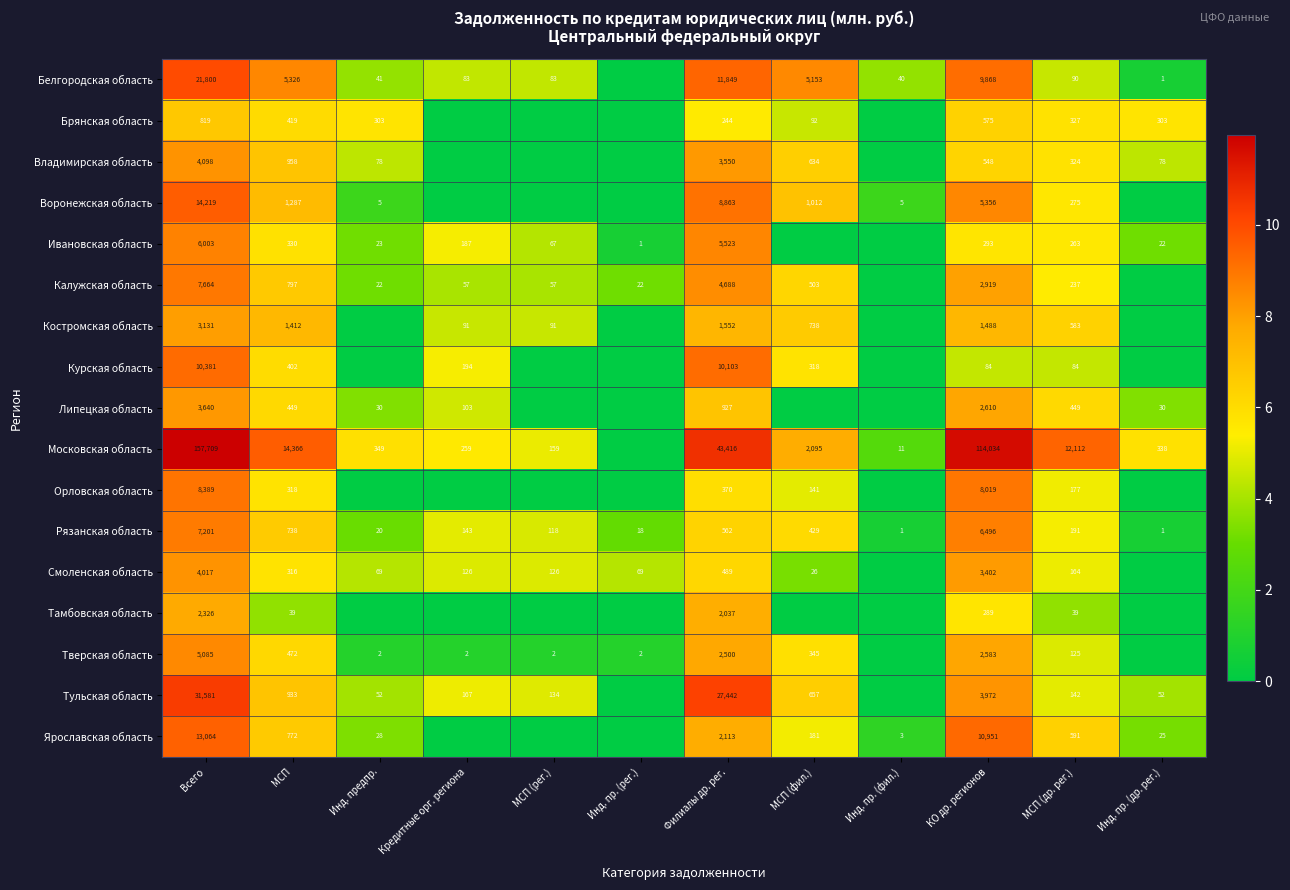

What is the maximum value shown in the chart?

12.0